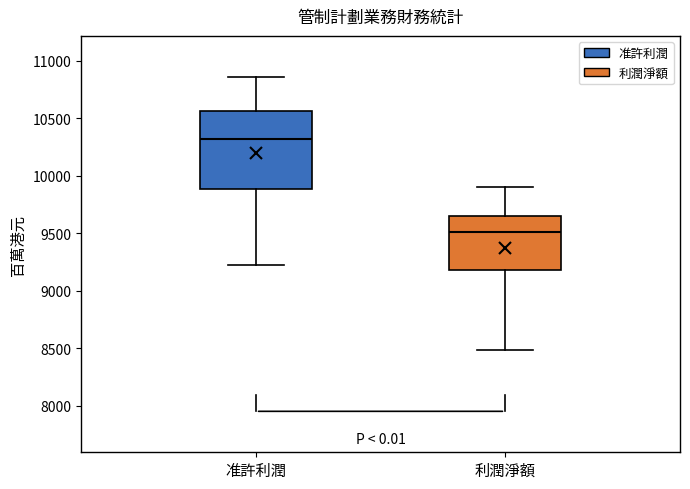

Which box is the tallest, from its lower edge to its upper edge?

准許利潤